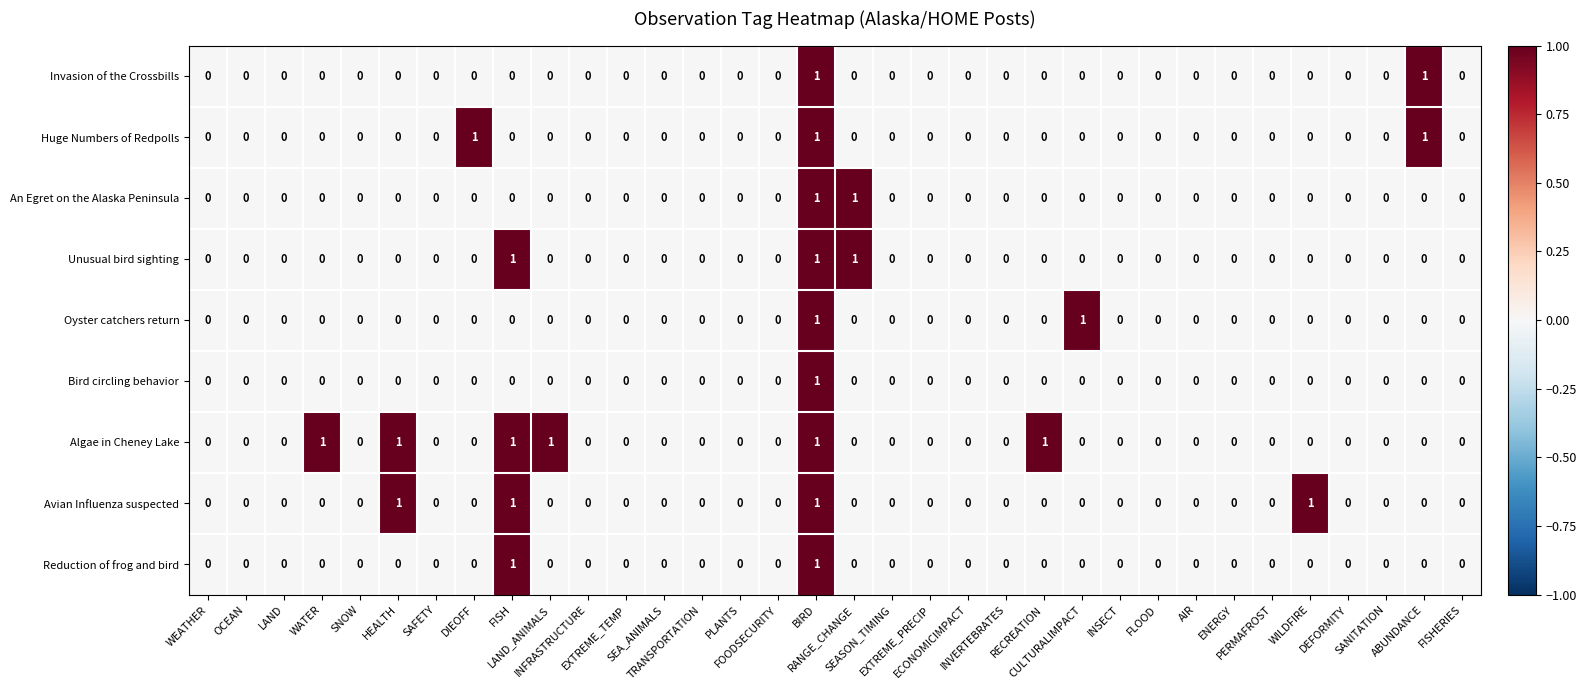

How many Algae in Cheney Lake values are between 0 and 1?

34